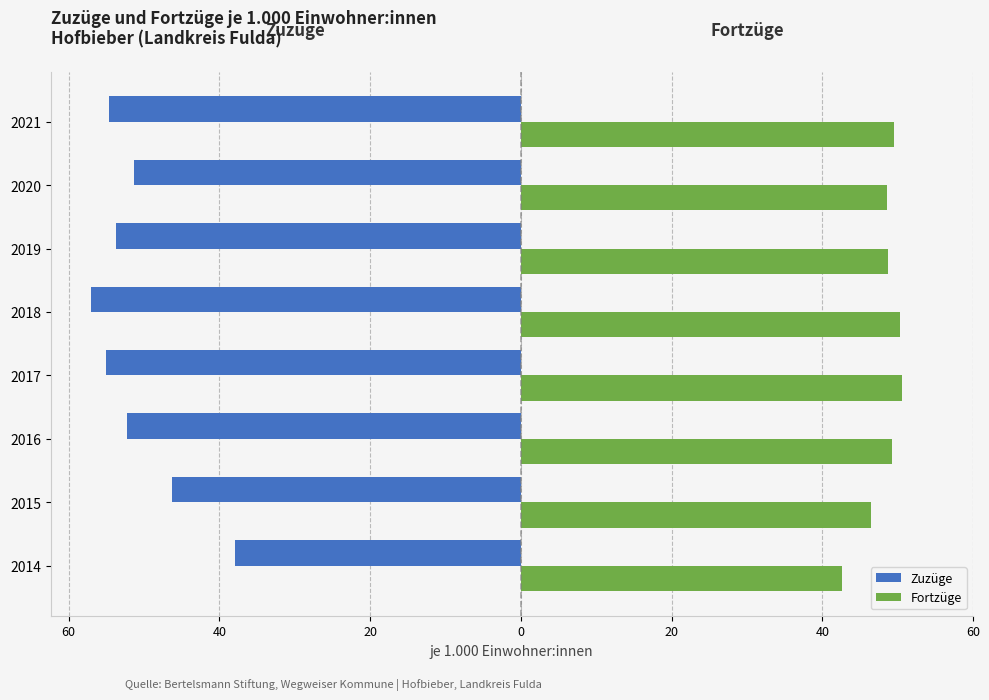

What are all the series names shown in the legend?

Zuzüge, Fortzüge